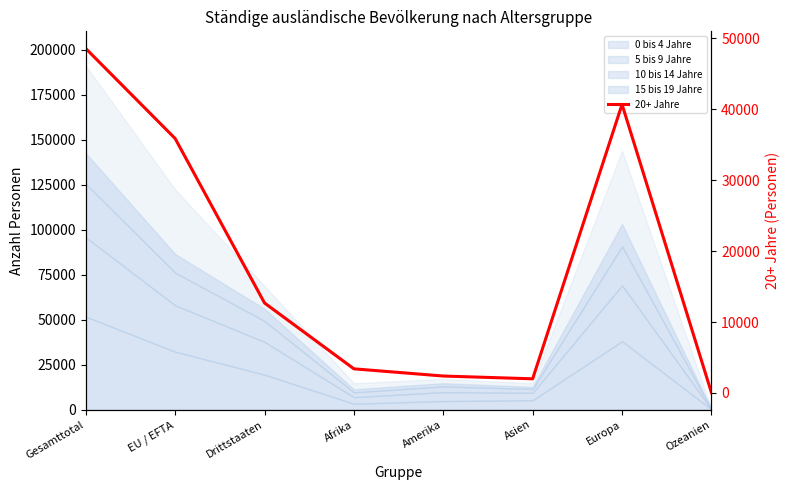

List the labels in order of value, largest first.

Gesamttotal, Europa, EU / EFTA, Drittstaaten, Afrika, Amerika, Asien, Ozeanien